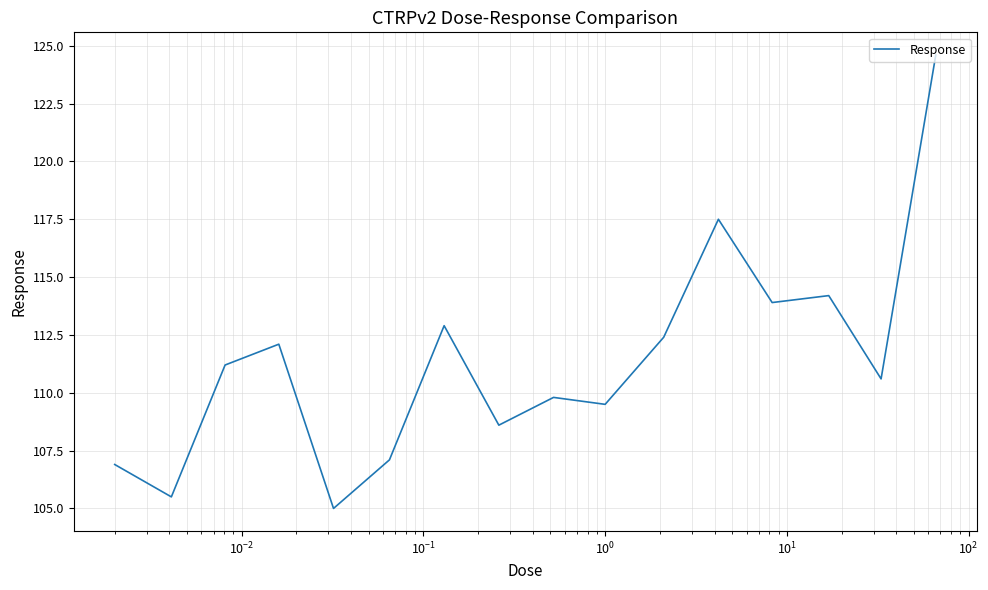

What is the difference between the maximum and minimum values?

19.6